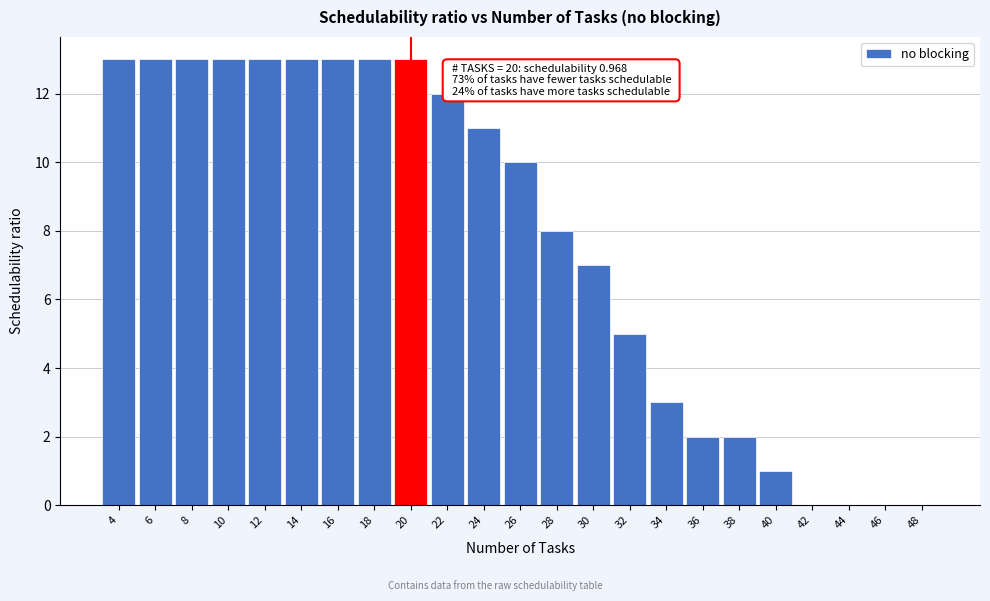

Reading left to right, what are all the values shown in this chart?

4=13	6=13	8=13	10=13	12=13	14=13	16=13	18=13	20=13	22=12	24=11	26=10	28=8	30=7	32=5	34=3	36=2	38=2	40=1	42=0	44=0	46=0	48=0